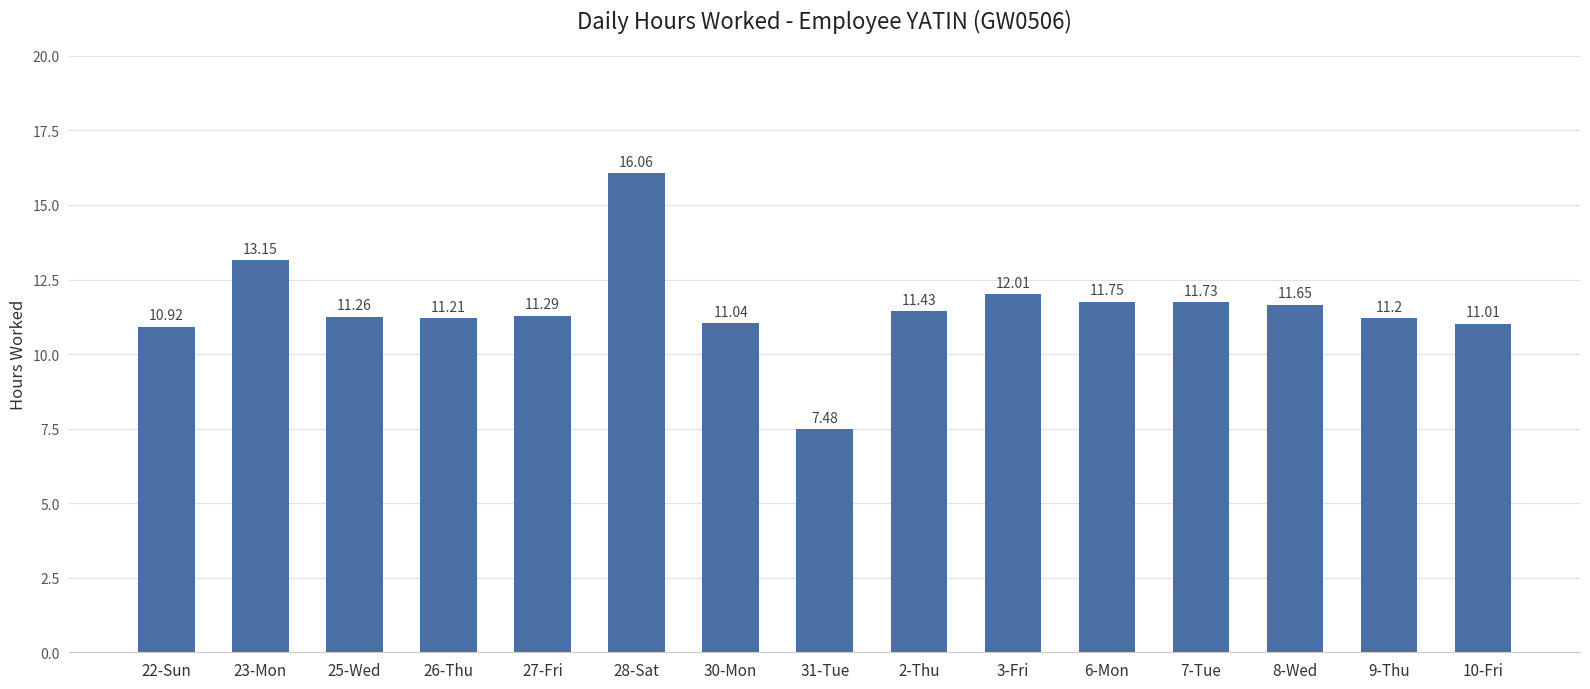

What is the label of the 2nd bar from the left?

23-Mon